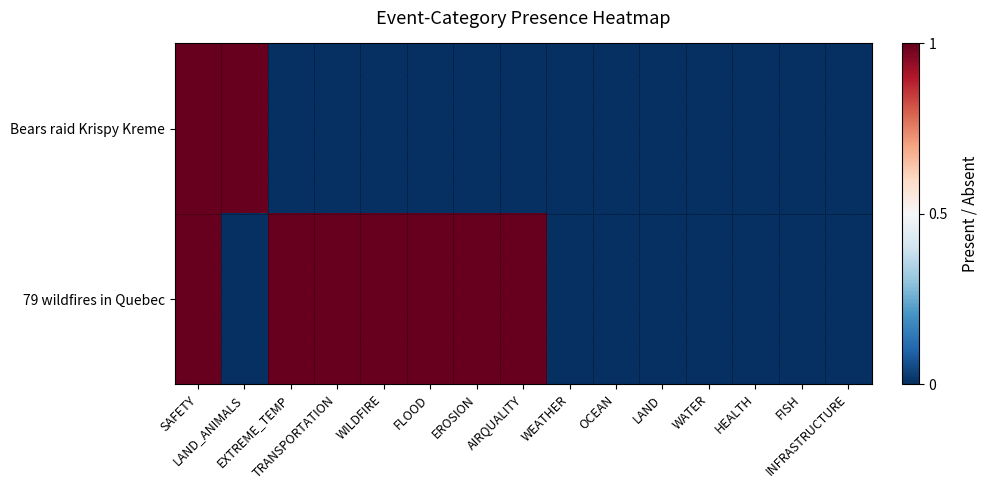

Which series has the largest range (max minus min)?

Bears raid Krispy Kreme